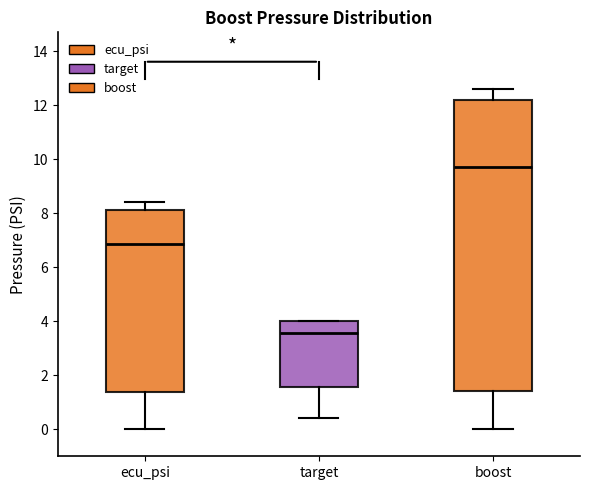

Reading left to right, transcribe this box plot: for each box, give where its median line is, the range the box spans, and where its two whiskers end, as read against the y-axis. The values are not printed on the chart, so give them approximately, as read against the axis.

ecu_psi: median 6.8, box 1.4 to 8.2, whiskers 0.0 to 8.4
target: median 3.6, box 1.6 to 4.0, whiskers 0.4 to 4.0
boost: median 9.8, box 1.4 to 12.2, whiskers 0.0 to 12.6